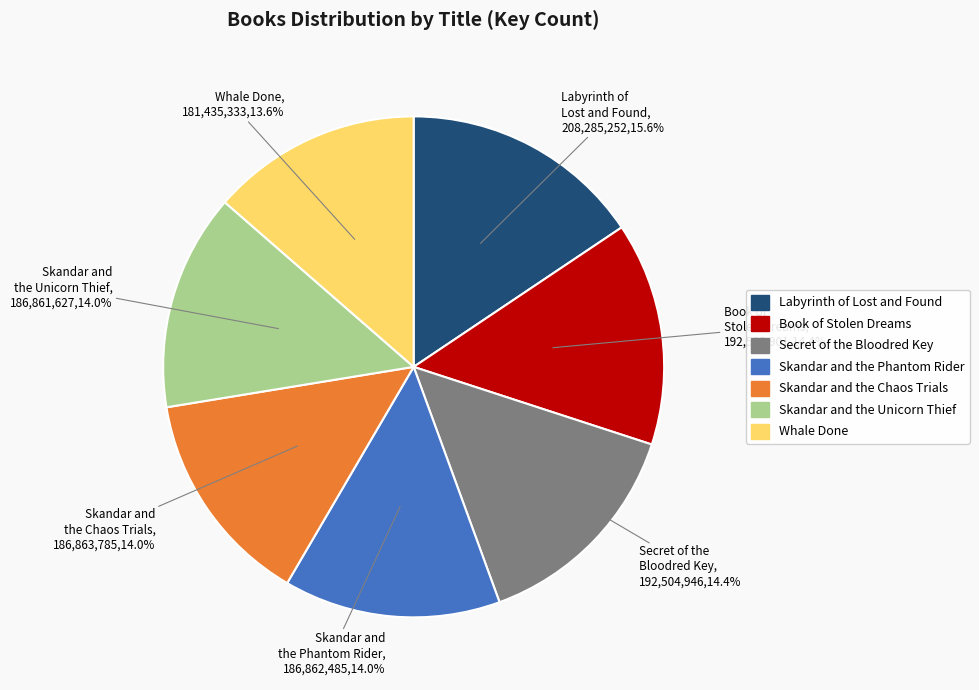

Which slice is the largest?

Labyrinth of Lost and Found